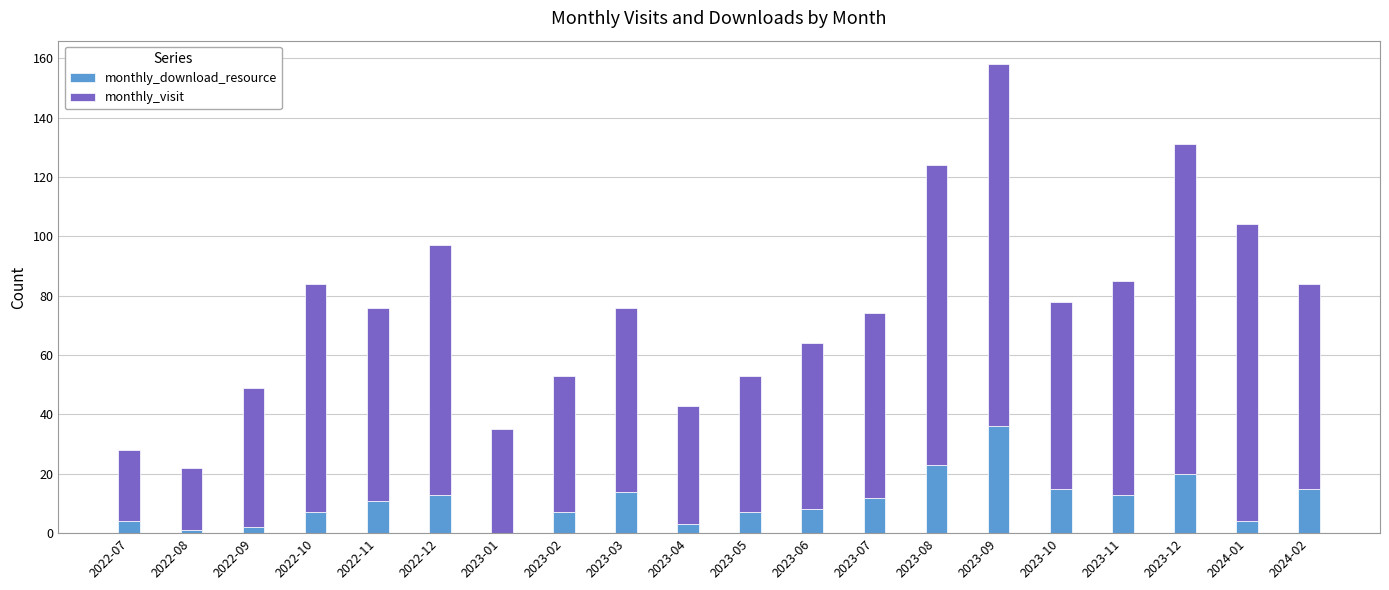

What is the maximum value for monthly_download_resource?

36